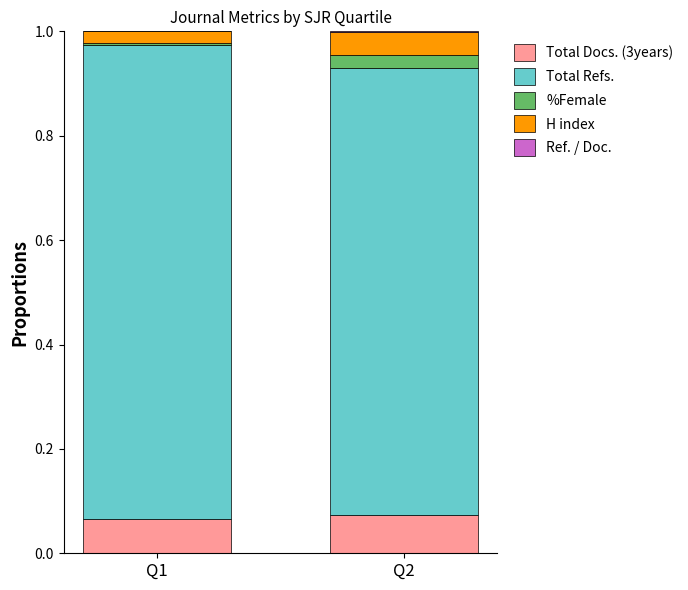

Count the number of categories in the chart.

2